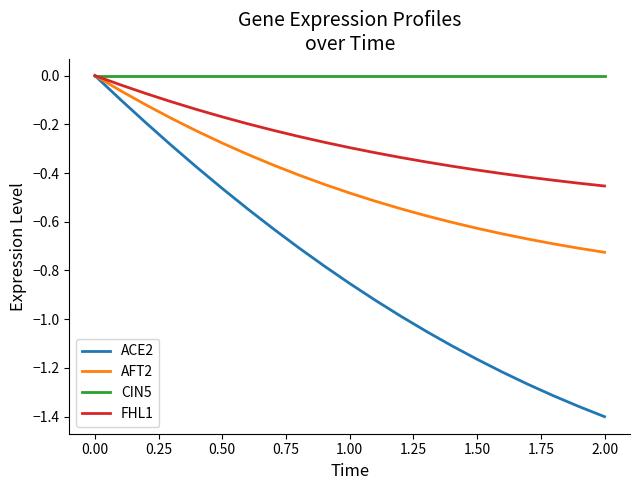

Which series has the widest spread of values?

ACE2